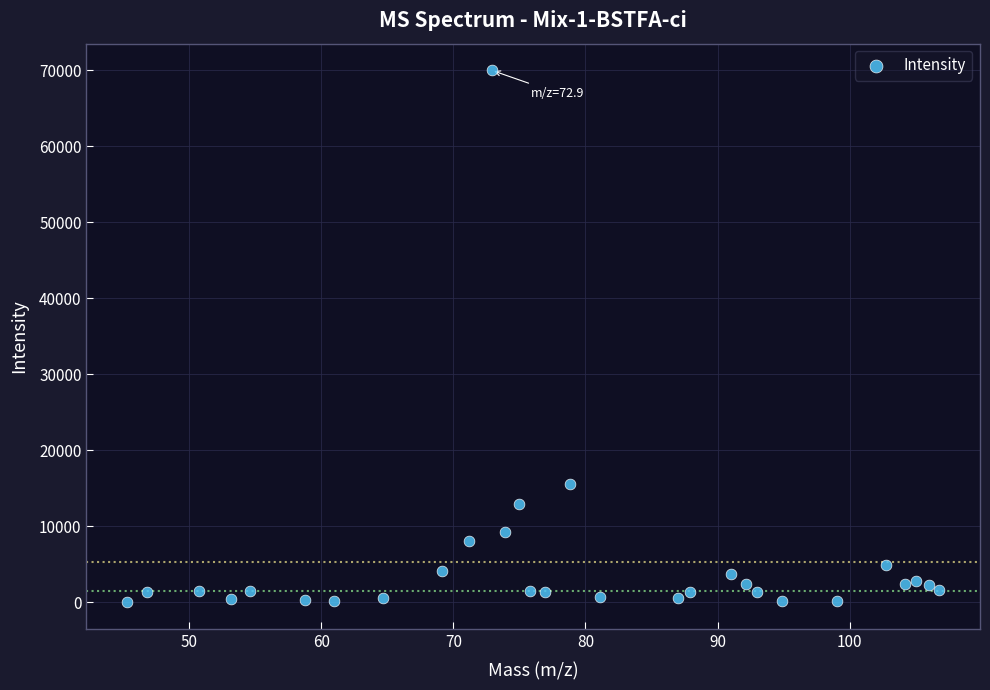

What Y value in the scatter plot is closest to 35012?

15596